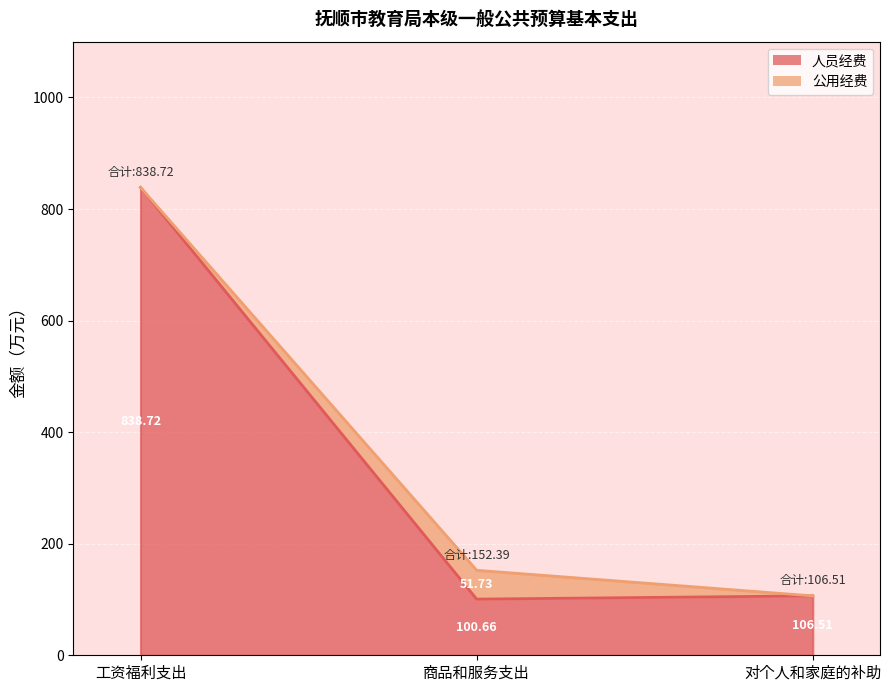

How many lines are shown in the chart?

1